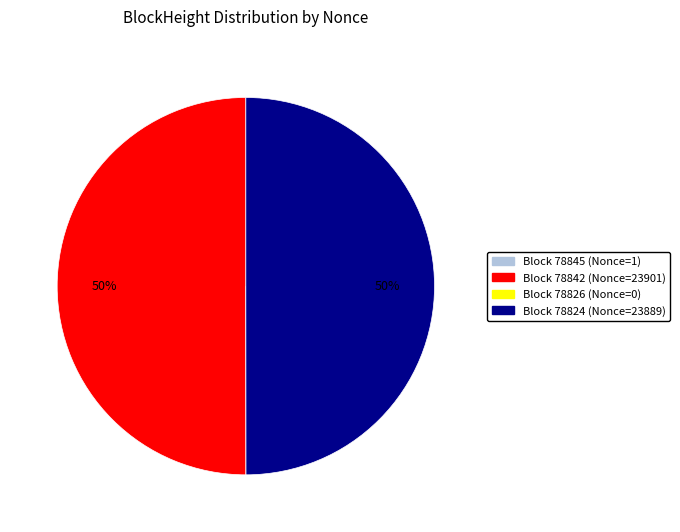

To the nearest percent, what is the average slice percentage?

25%